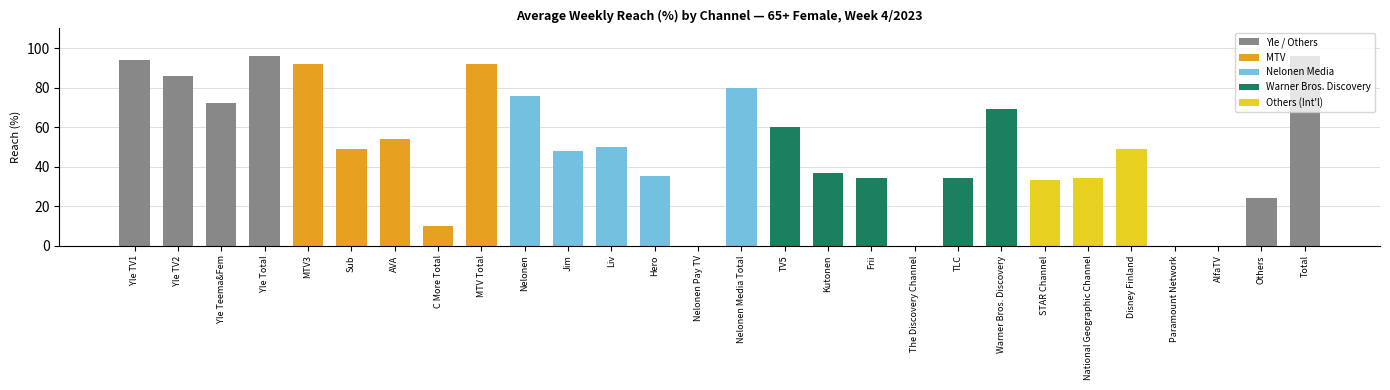

What is the maximum value shown in the chart?

96